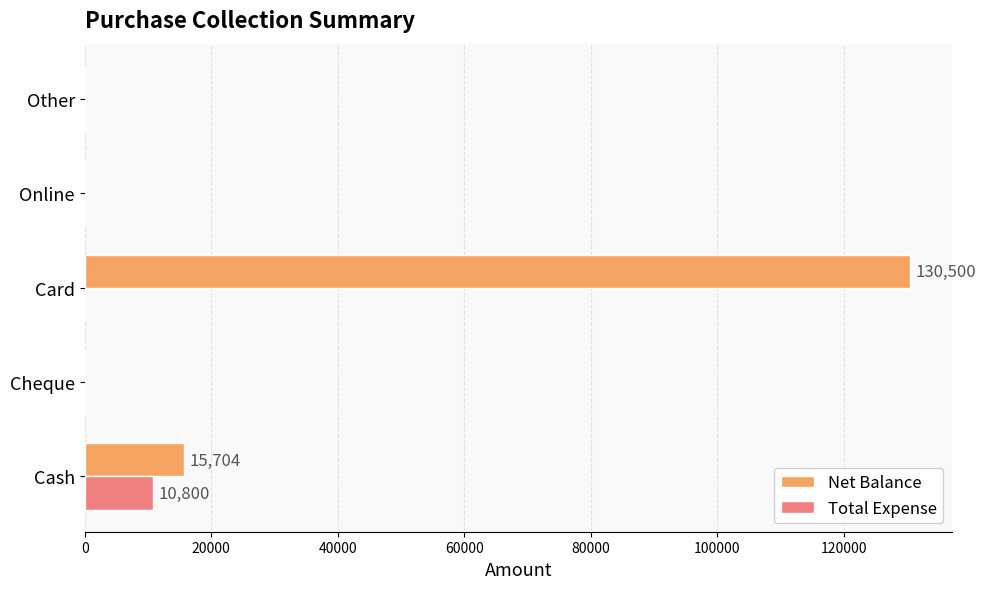

What is the sum of the Total Expense values at Online and Cash?

10800